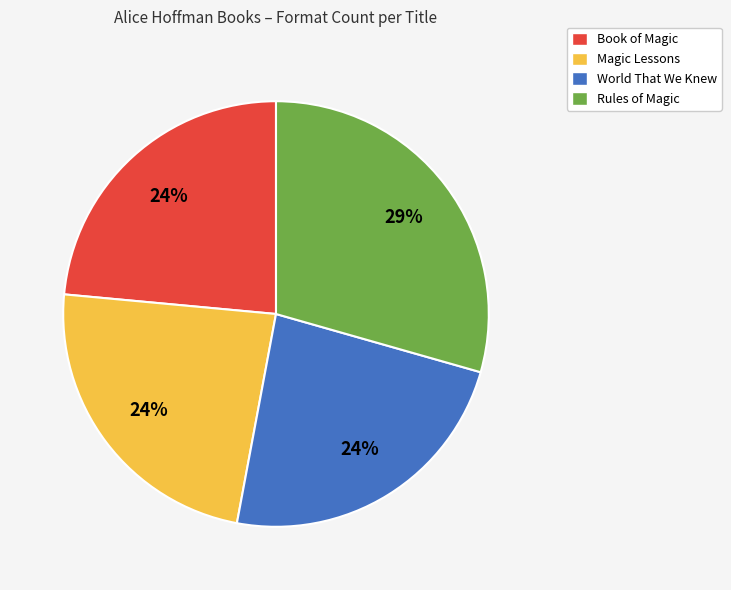

Does any single category account for the majority?

No